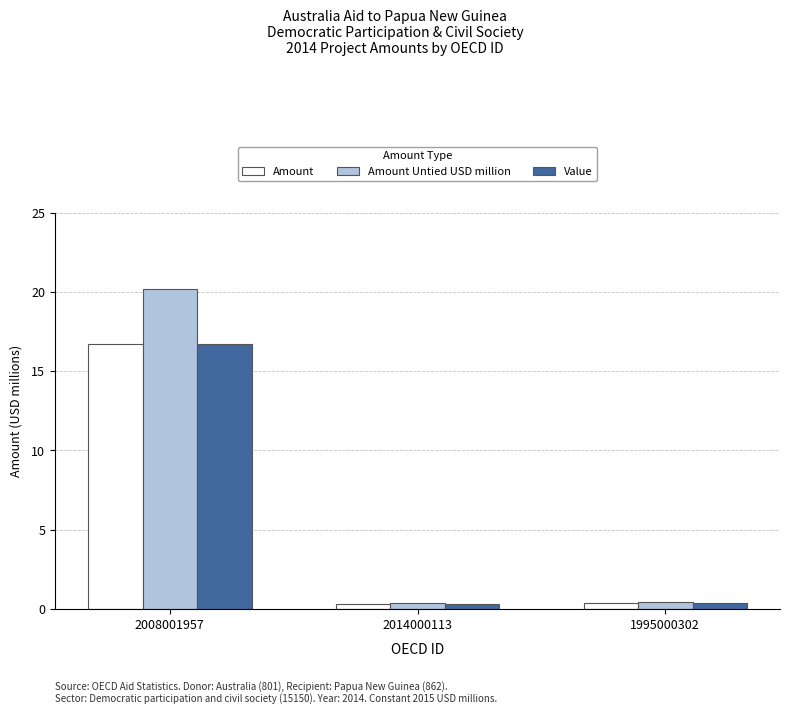

How many bars are there in total?

9